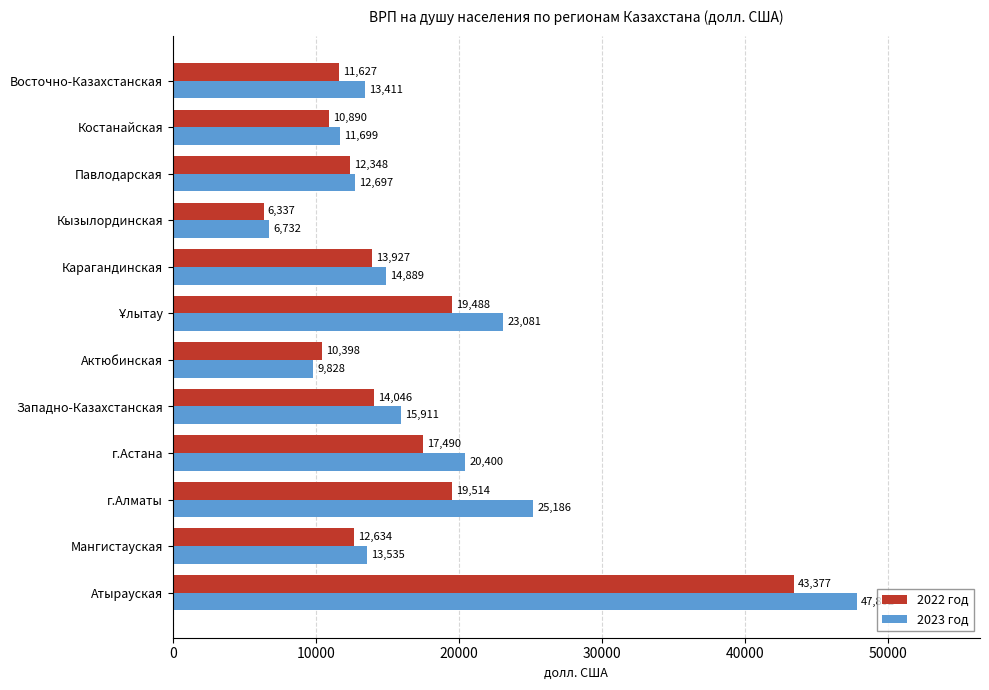

What is the minimum value for 2022 год?

6336.6